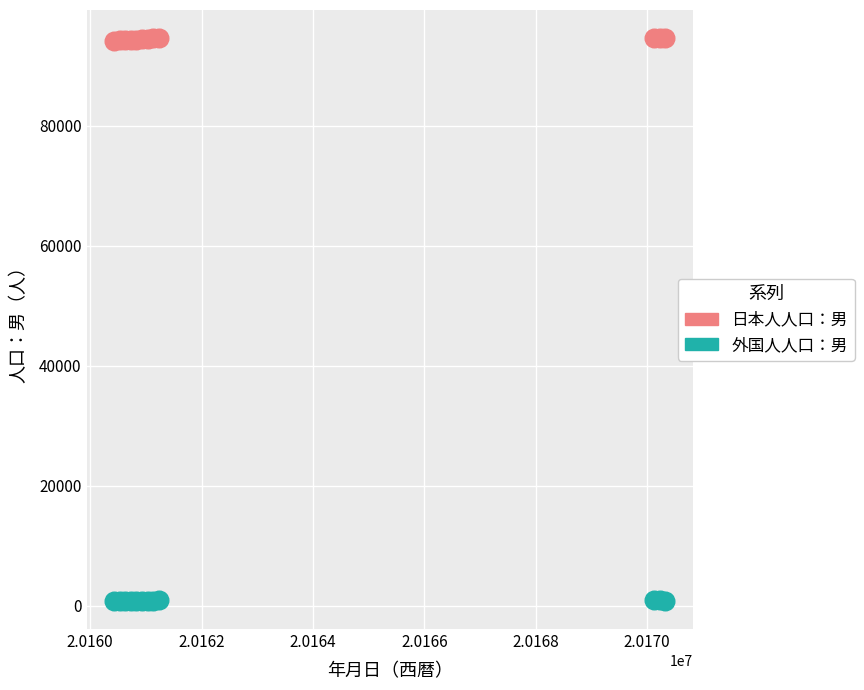

What are all the series names shown in the legend?

日本人人口：男, 外国人人口：男